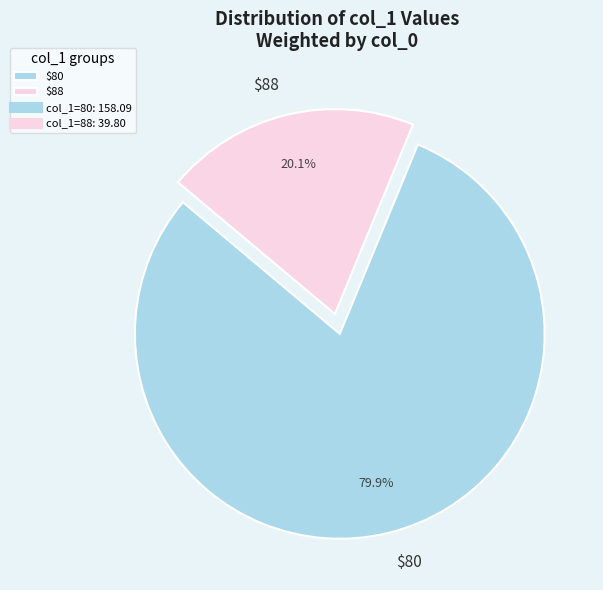

What percentage is NOT represented by $80?

20.1%